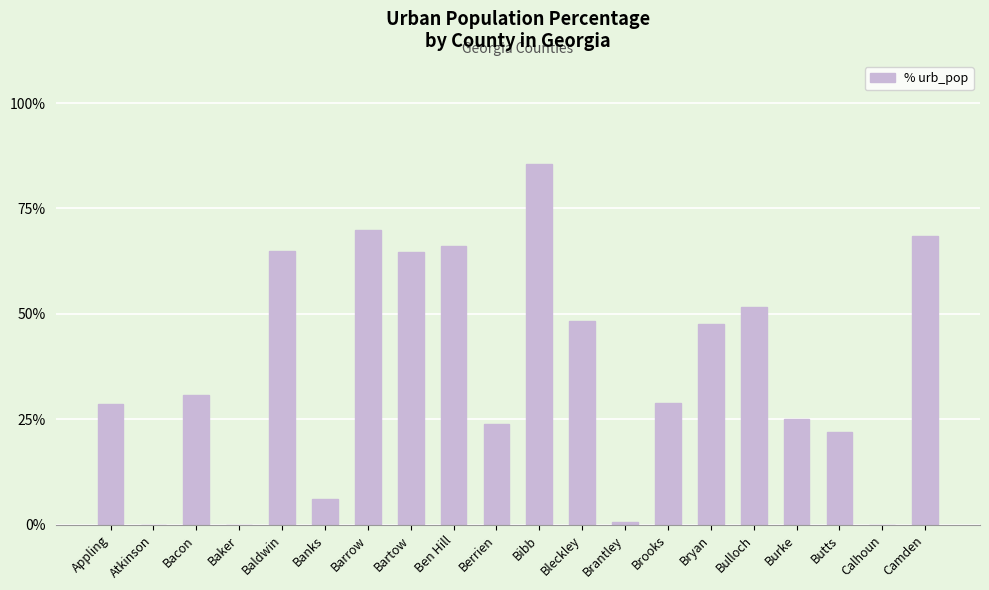

The value at Camden is 68.6. True or false?

True